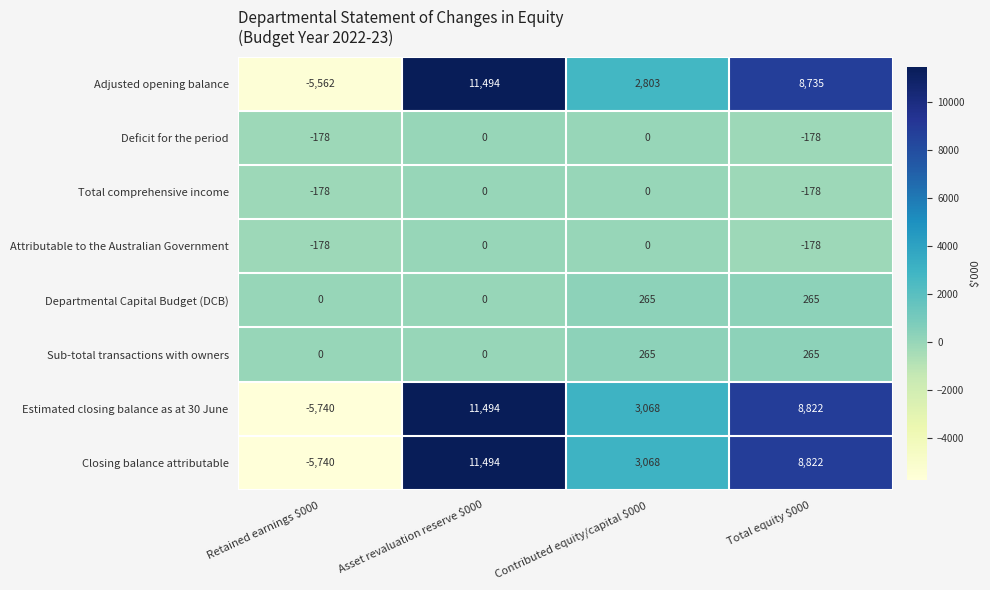

How many categories are shown in the chart?

4